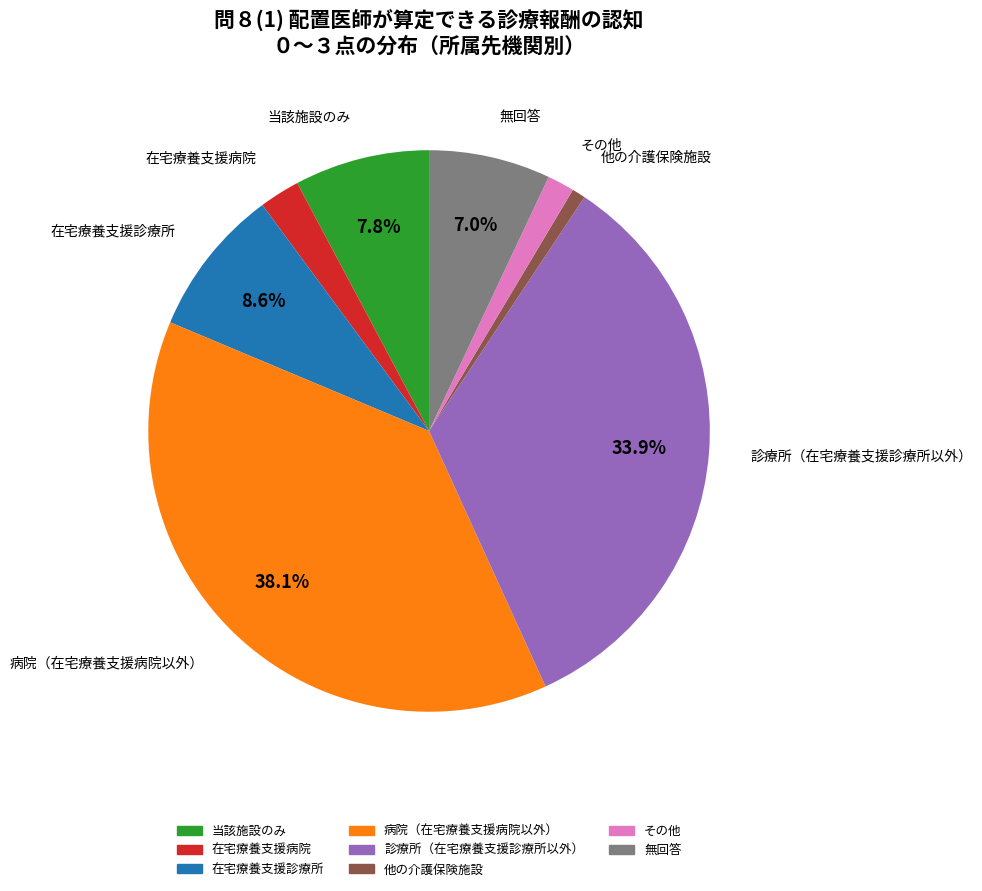

Is 当該施設のみ the majority of the pie?

No